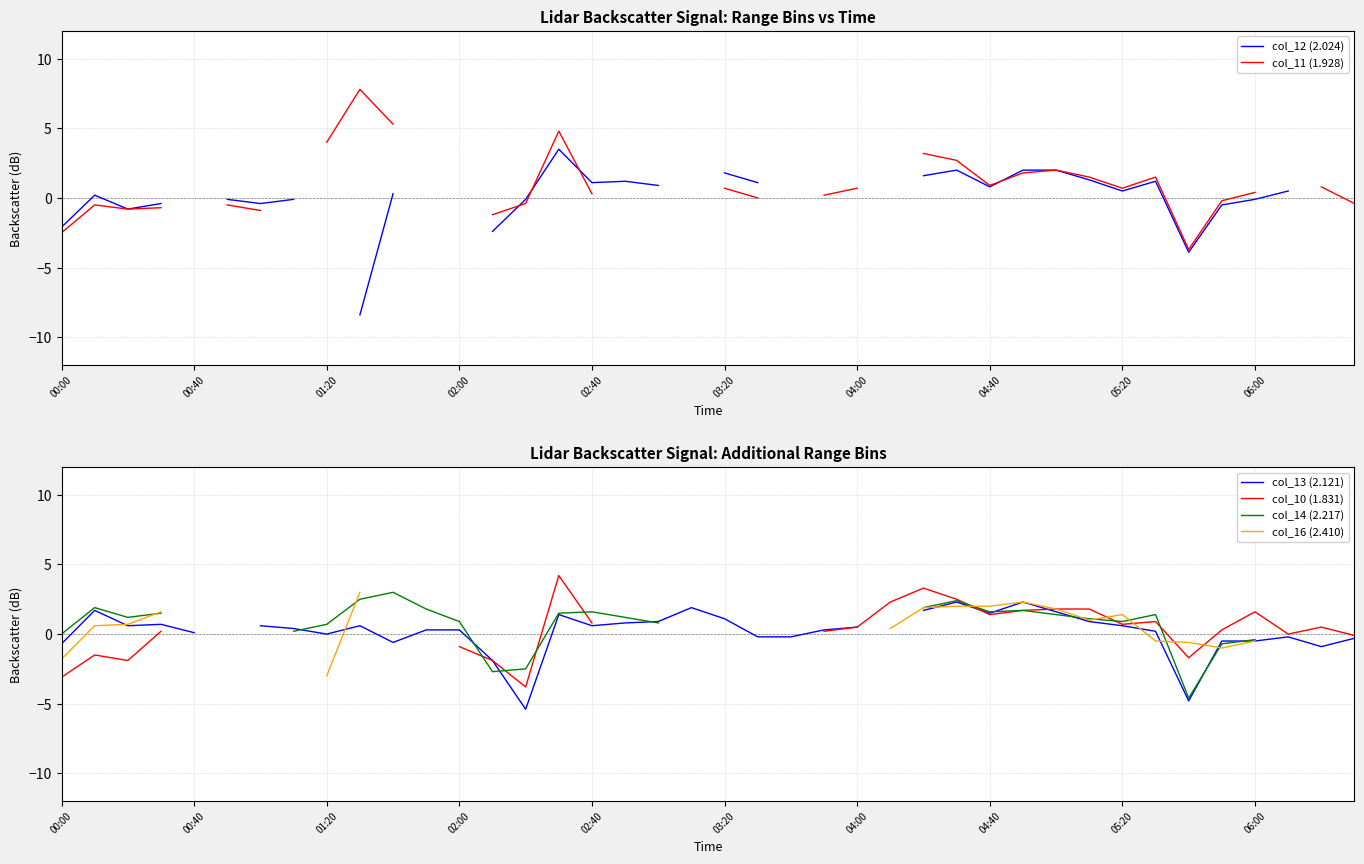

How many lines are shown in the chart?

6